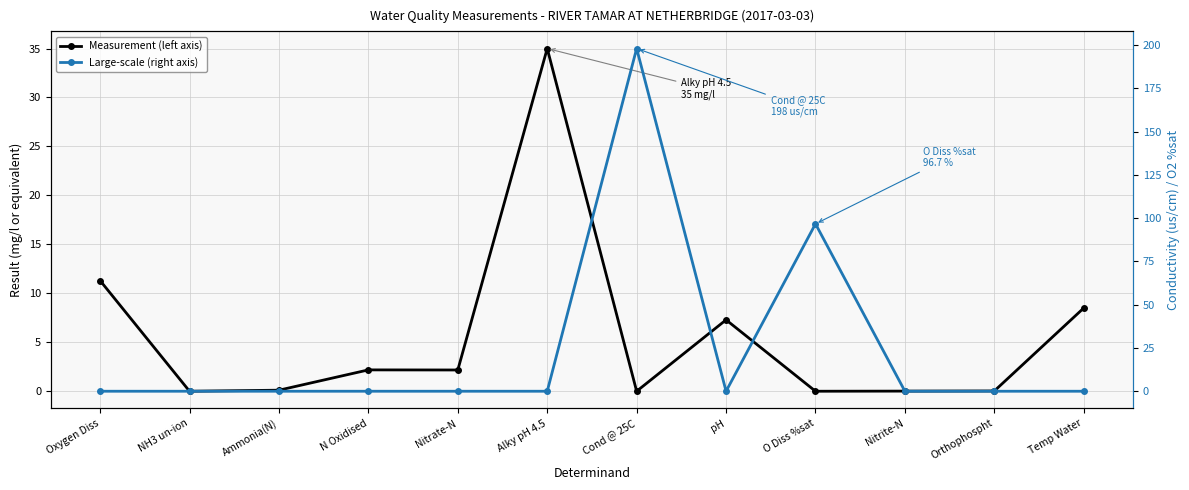

List the labels in order of Measurement (left axis) value, smallest first.

Cond @ 25C, O Diss %sat, NH3 un-ion, Nitrite-N, Orthophospht, Ammonia(N), Nitrate-N, N Oxidised, pH, Temp Water, Oxygen Diss, Alky pH 4.5